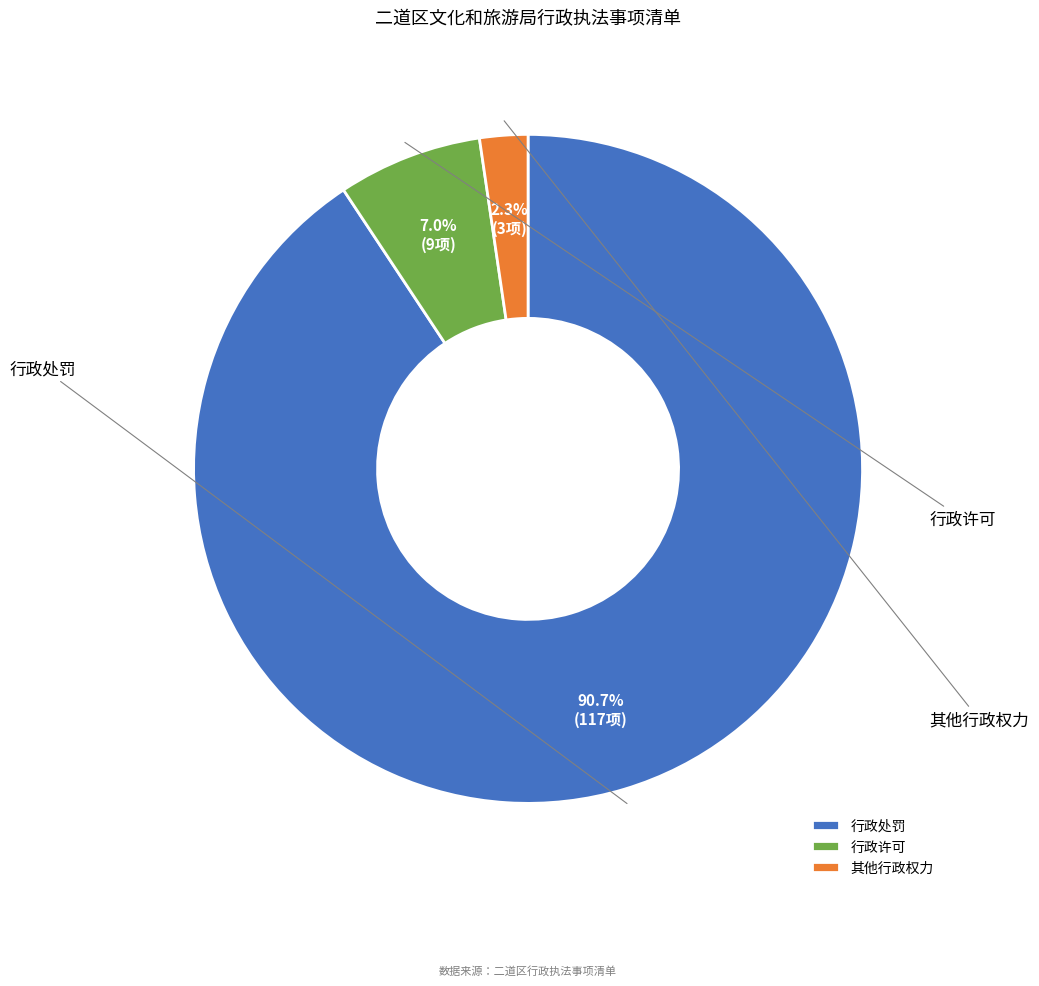

True or false: 其他行政权力 accounts for 13% of the total.

False